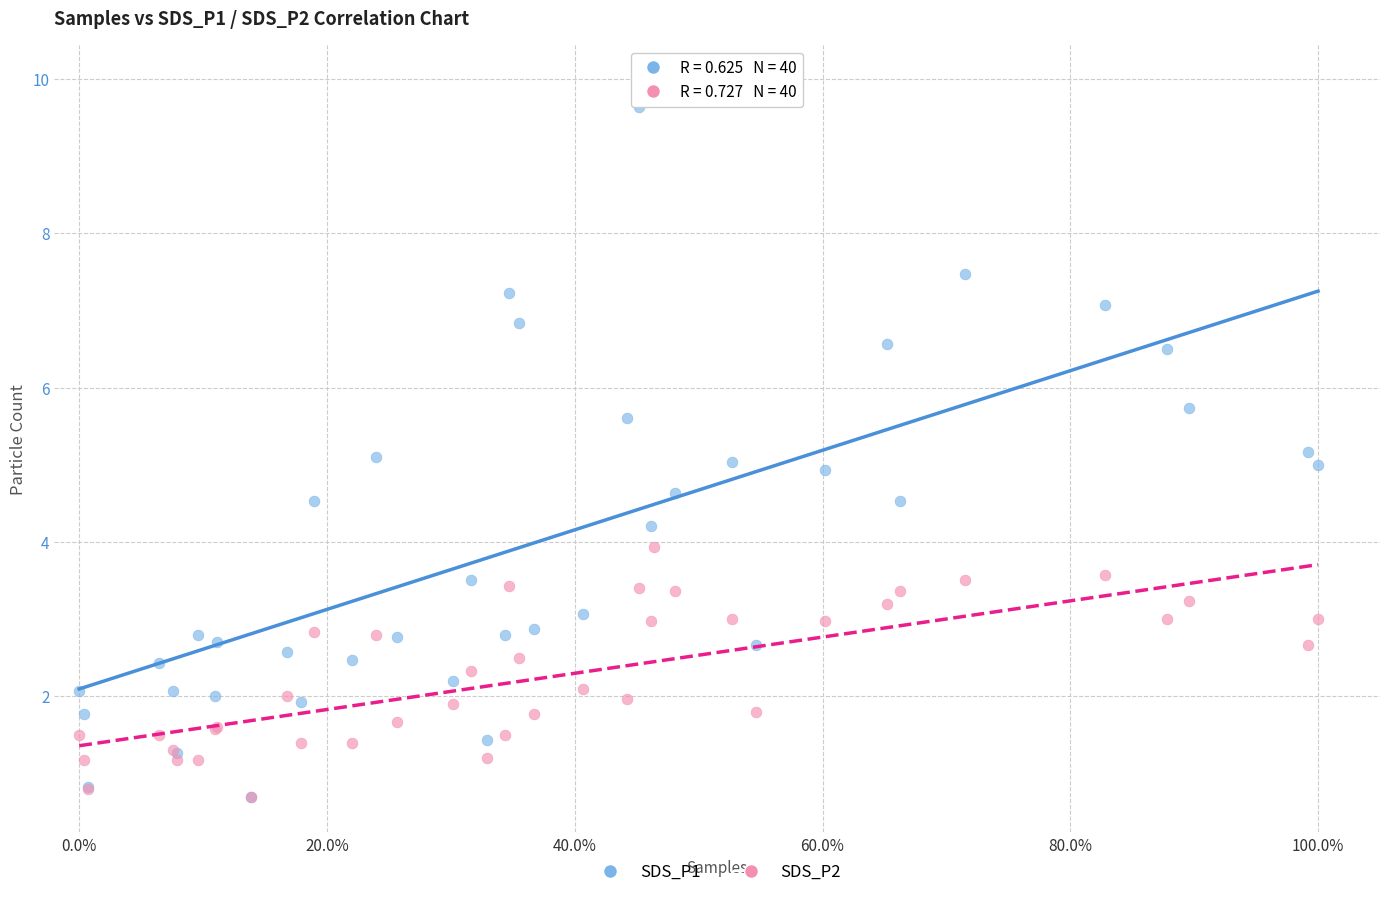

Which series has the largest Y range (max minus min)?

SDS_P1